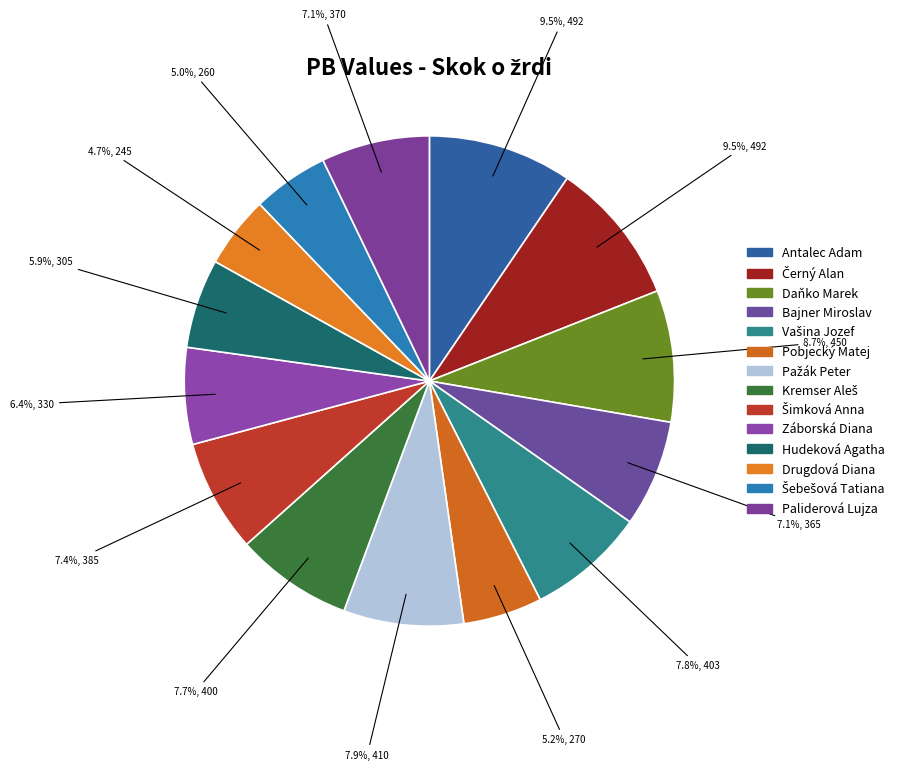

Does any single category account for the majority?

No